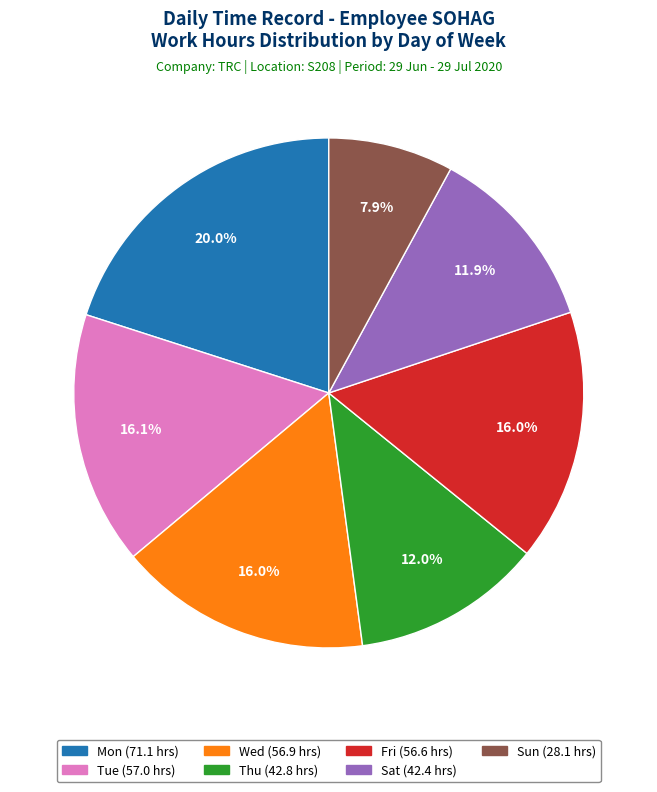

Is the sum of Fri and Sat greater than half?

No